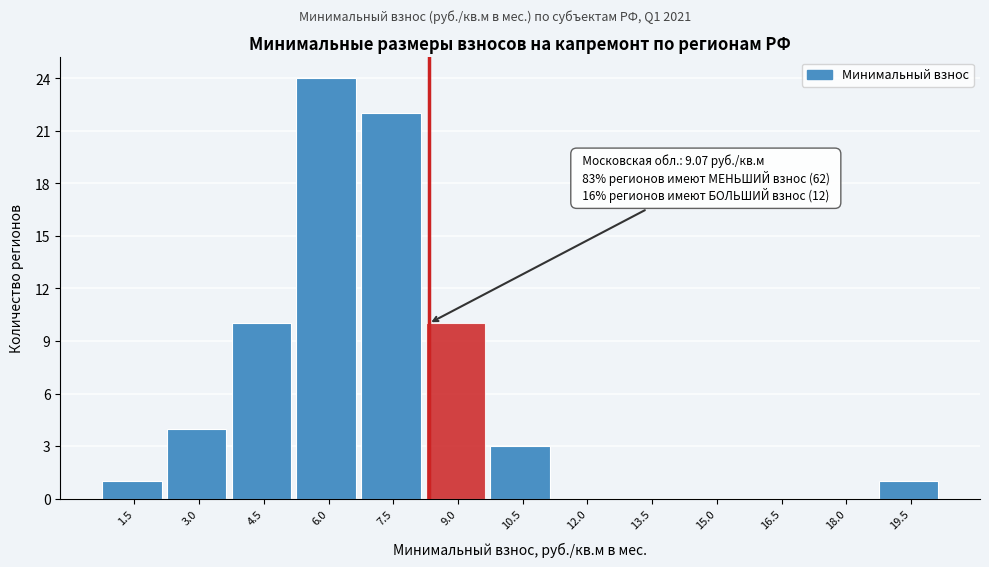

Reading left to right, extract all data points from this chart.

1.5=1	3.0=4	4.5=10	6.0=24	7.5=22	9.0=10	10.5=3	12.0=0	13.5=0	15.0=0	16.5=0	18.0=0	19.5=1